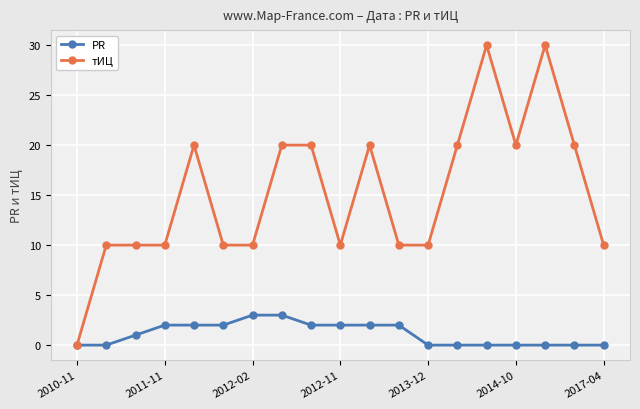

What are all the series names shown in the legend?

PR, тИЦ